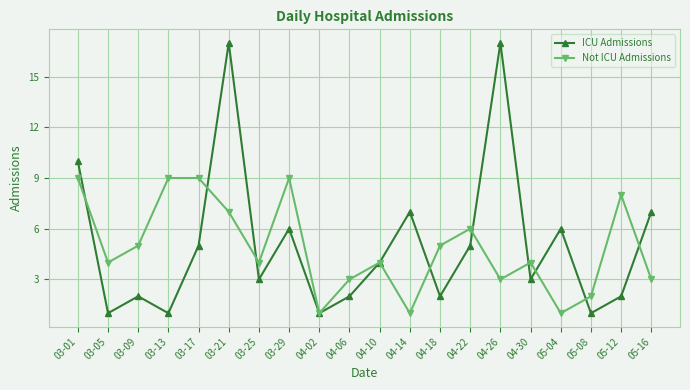

How many lines are shown in the chart?

2